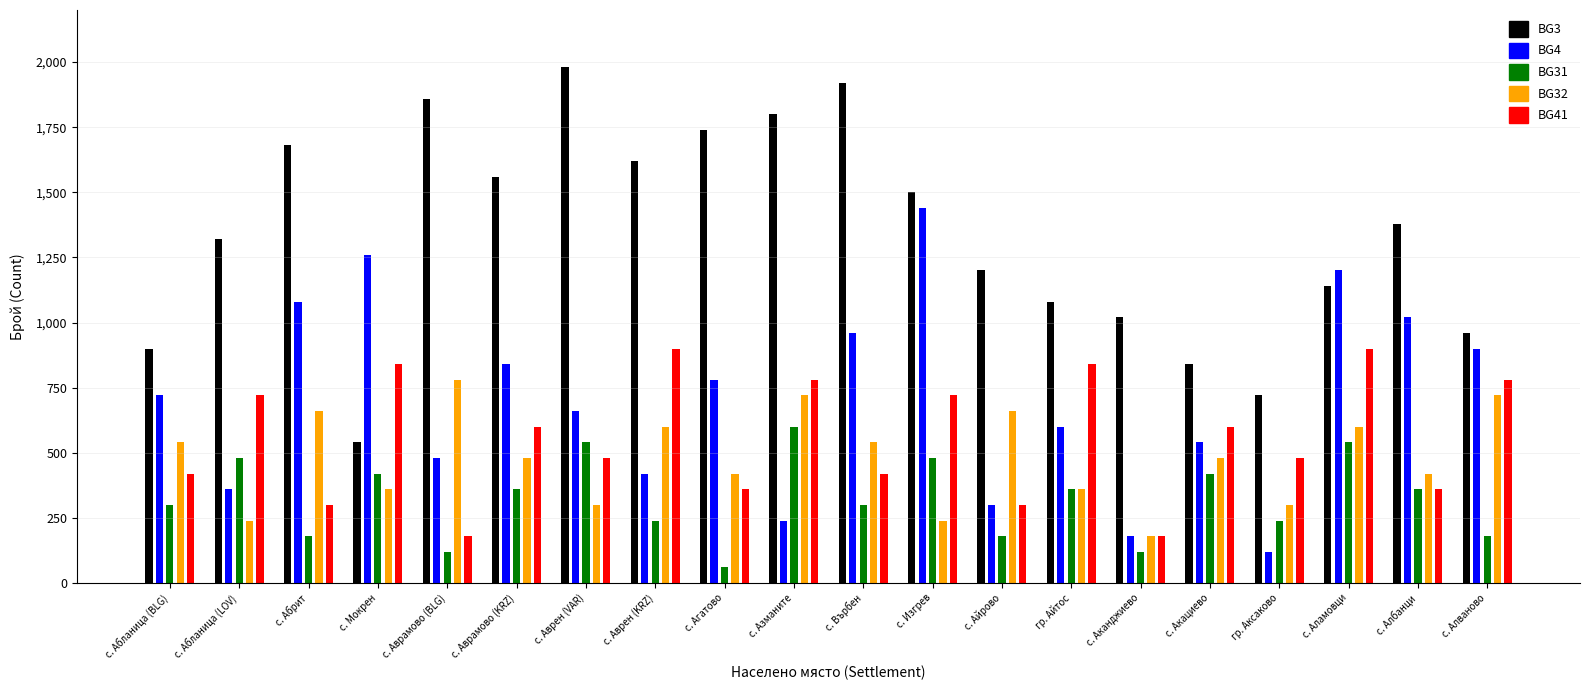

Is it true that BG3 equals 1251 at с. Аврамово (BLG)?

False